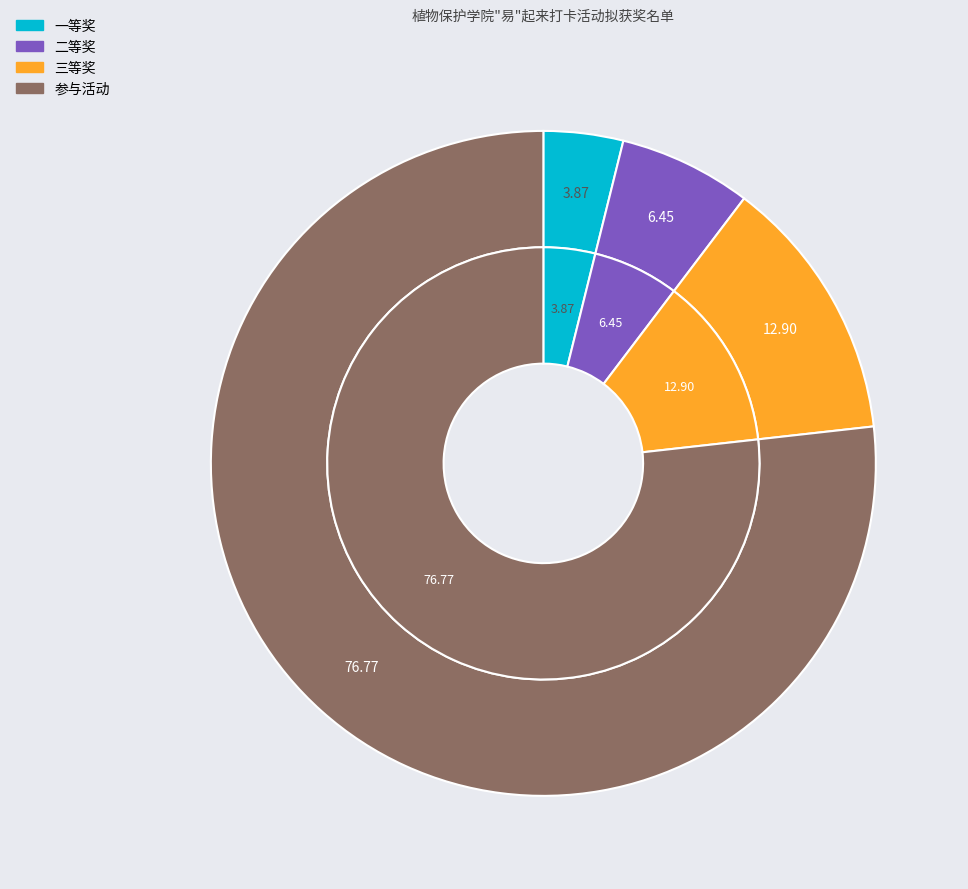

What percentage do 二等奖 and 参与活动 together represent?

83.2%